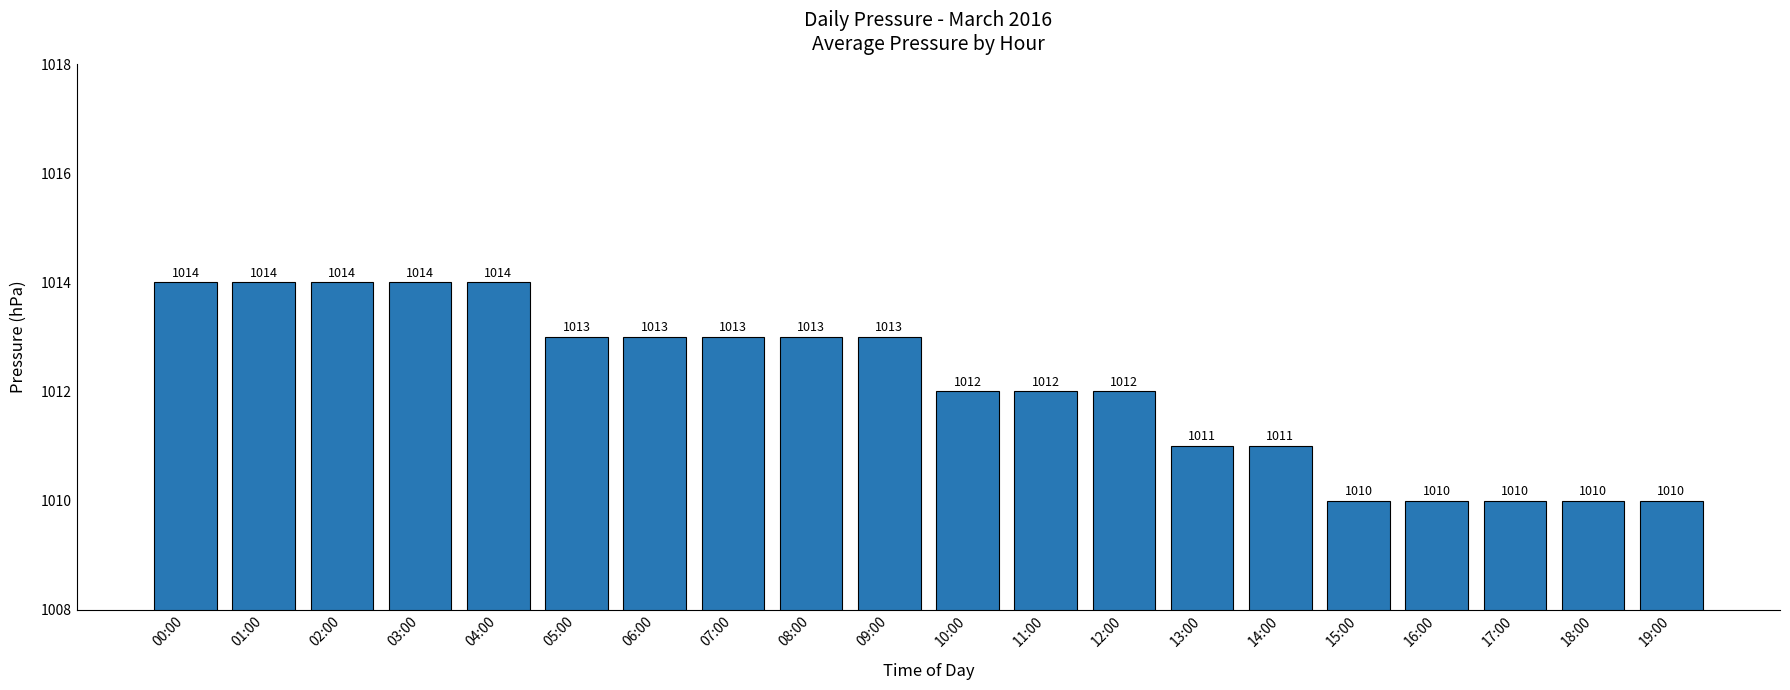

What is the difference between the values at 03:00 and 11:00?

2